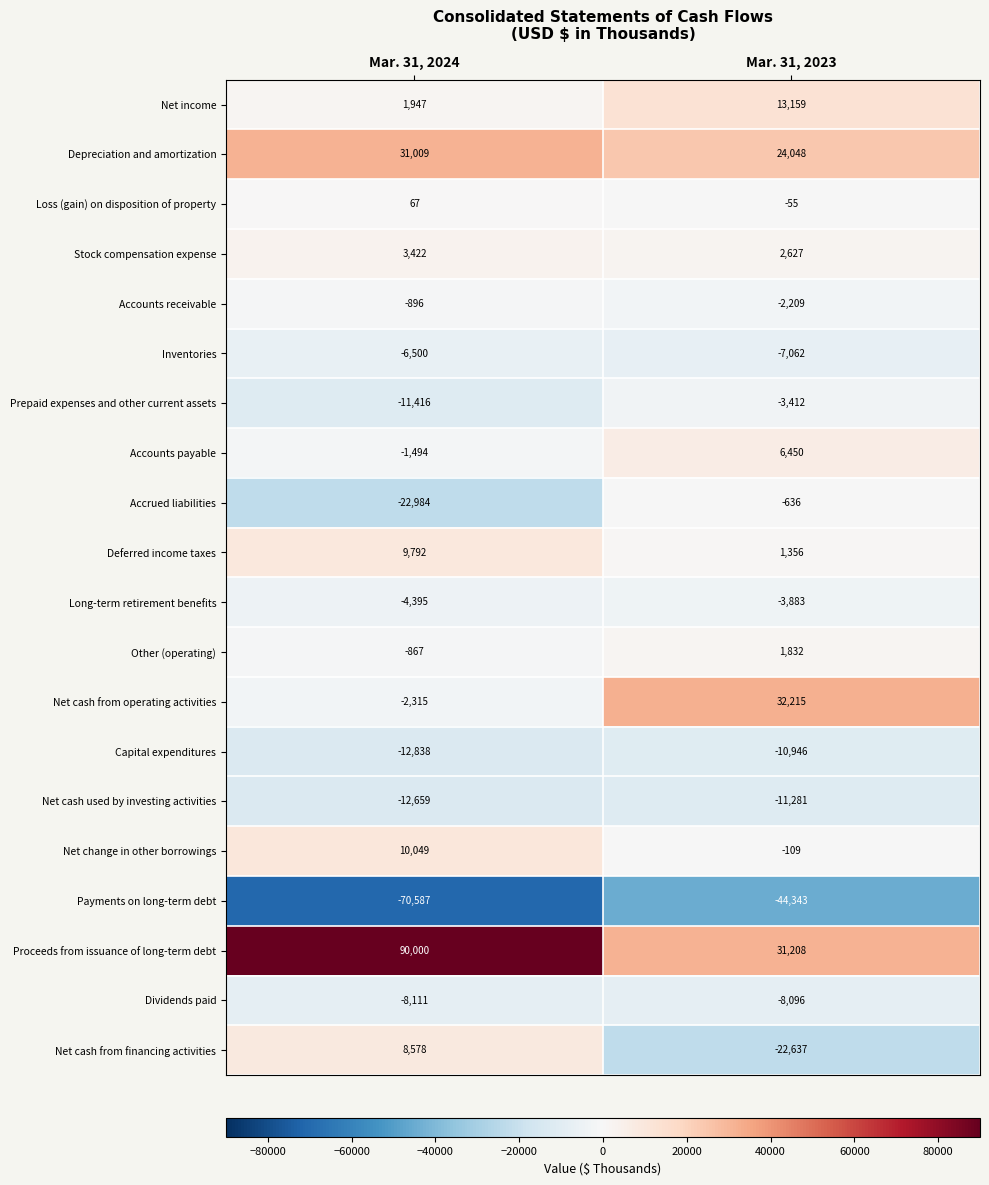

Which series has the largest total across all categories?

Proceeds from issuance of long-term debt